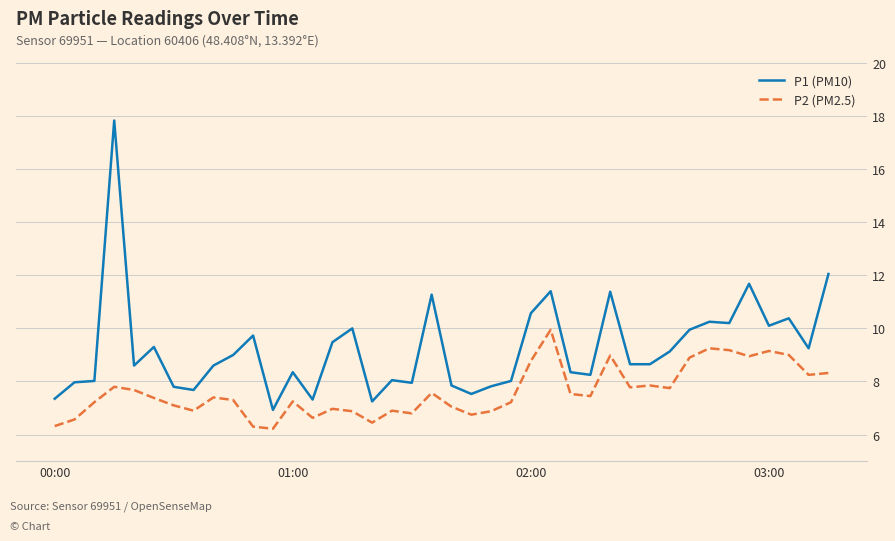

Count the number of categories in the chart.

40